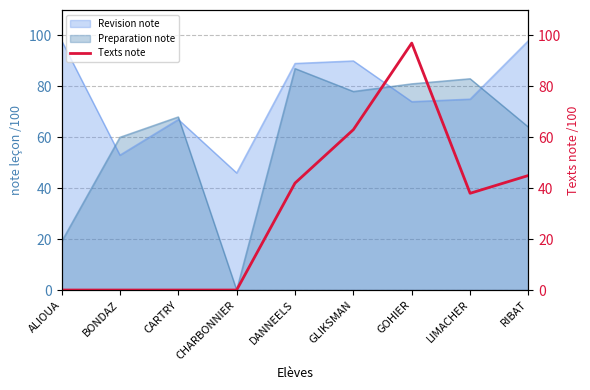

The value of Revision note at BONDAZ is 28. True or false?

False